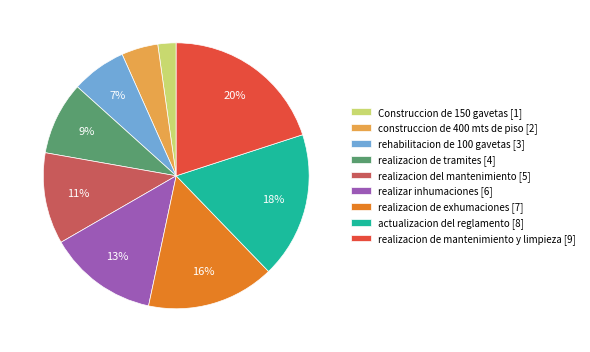

How many slices are in this pie chart?

9